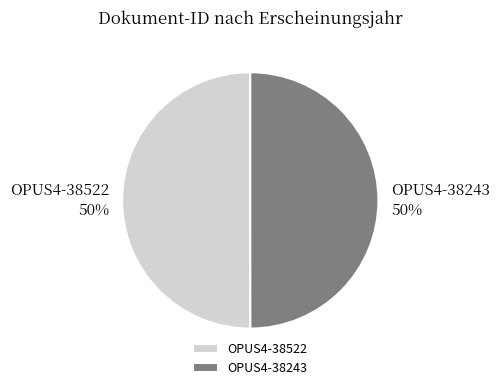

Is the sum of OPUS4-38243 and OPUS4-38522 greater than half?

Yes